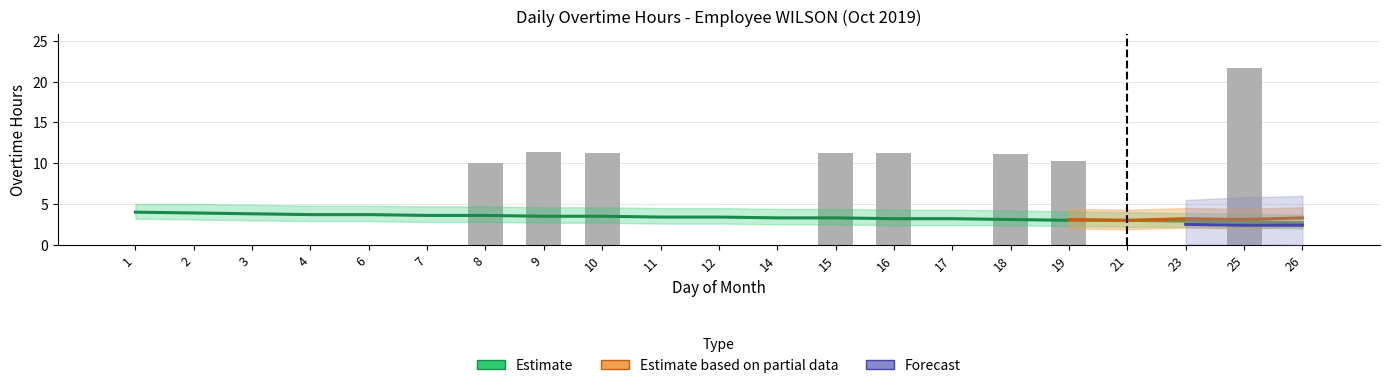

Reading left to right, list all the values displayed in this chart.

0.0	0.0	0.0	0.0	0.0	0.0	10.0	11.4	11.3	0.0	0.0	0.0	11.2	11.2	0.0	11.1	10.3	0.0	0.0	21.6	0.0